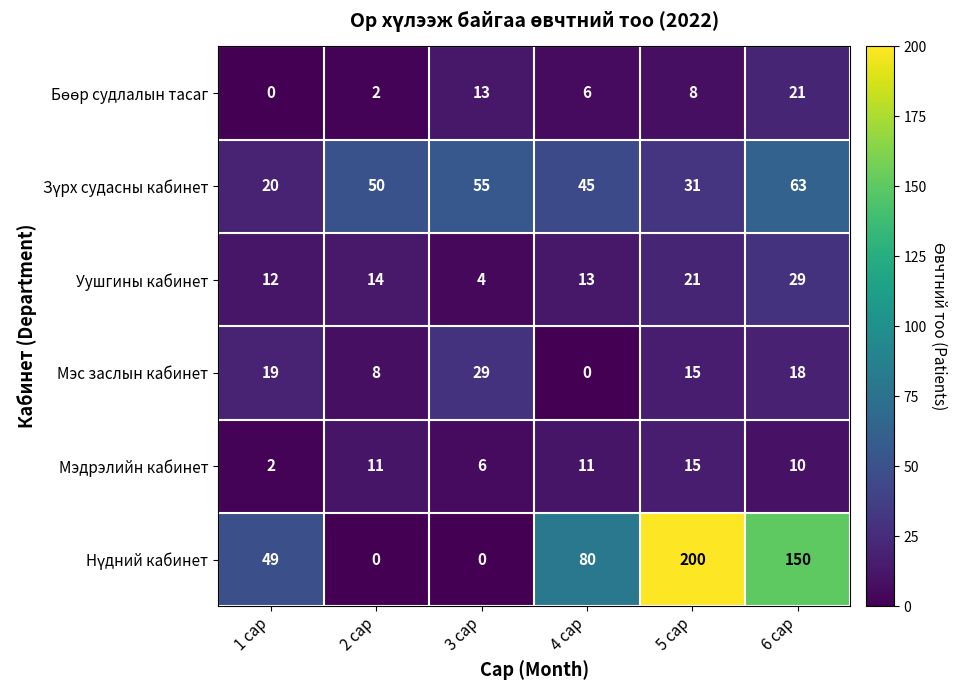

Is it true that Мэдрэлийн кабинет equals 13 at 6 сар?

False